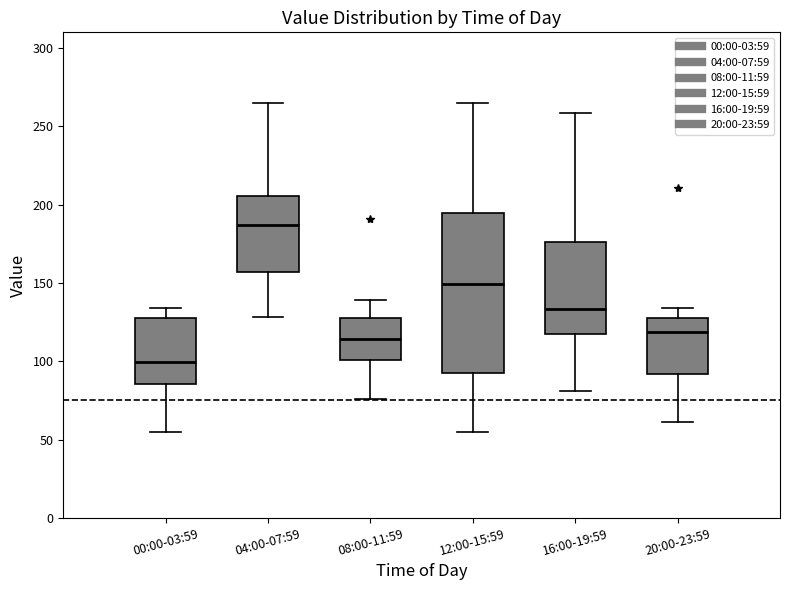

Reading left to right, transcribe this box plot: for each box, give where its median line is, the range the box spans, and where its two whiskers end, as read against the y-axis. The values are not printed on the chart, so give them approximately, as read against the axis.

00:00-03:59: median 100, box 85 to 125, whiskers 55 to 135
04:00-07:59: median 185, box 155 to 205, whiskers 130 to 265
08:00-11:59: median 115, box 100 to 125, whiskers 75 to 140
12:00-15:59: median 150, box 90 to 195, whiskers 55 to 265
16:00-19:59: median 135, box 115 to 175, whiskers 80 to 260
20:00-23:59: median 120, box 90 to 130, whiskers 60 to 135